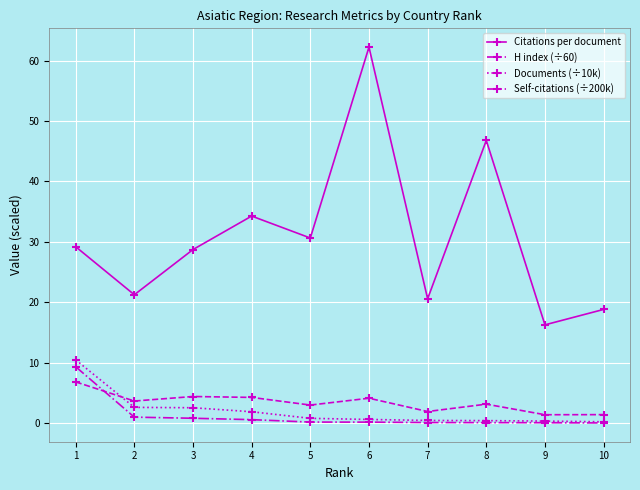

At which label is Citations per document closest to 39?

4